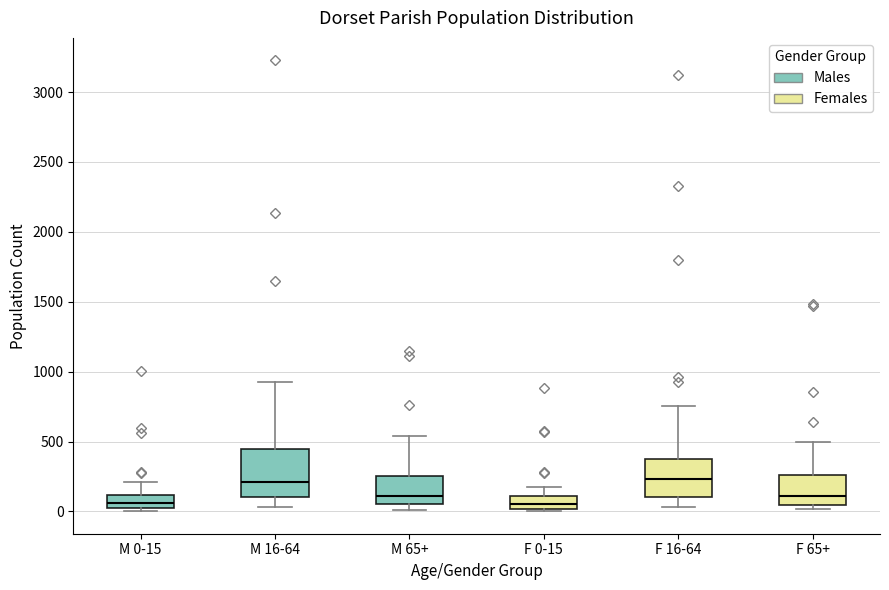

Reading left to right, read every box against the y-axis: the position of its median line, the range the box covers, and the ends of its whiskers. The values are not printed on the chart, so give them approximately, as read against the axis.

M 0-15: median 50, box 0 to 100, whiskers 0 (just below the box's lower edge) to 200
M 16-64: median 200, box 100 to 450, whiskers 50 to 950
M 65+: median 100, box 50 to 250, whiskers 0 to 550
F 0-15: median 50, box 0 to 100, whiskers 0 (just below the box's lower edge) to 150
F 16-64: median 250, box 100 to 400, whiskers 50 to 750
F 65+: median 100, box 50 to 250, whiskers 0 to 500